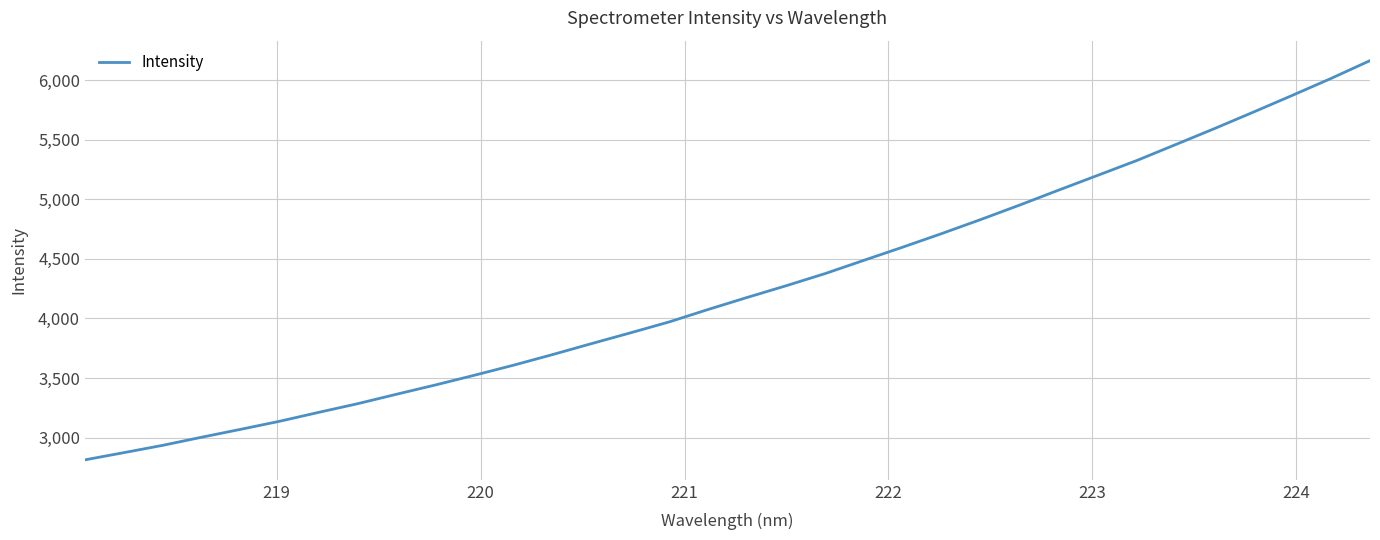

What is the minimum value shown in the chart?

2813.2